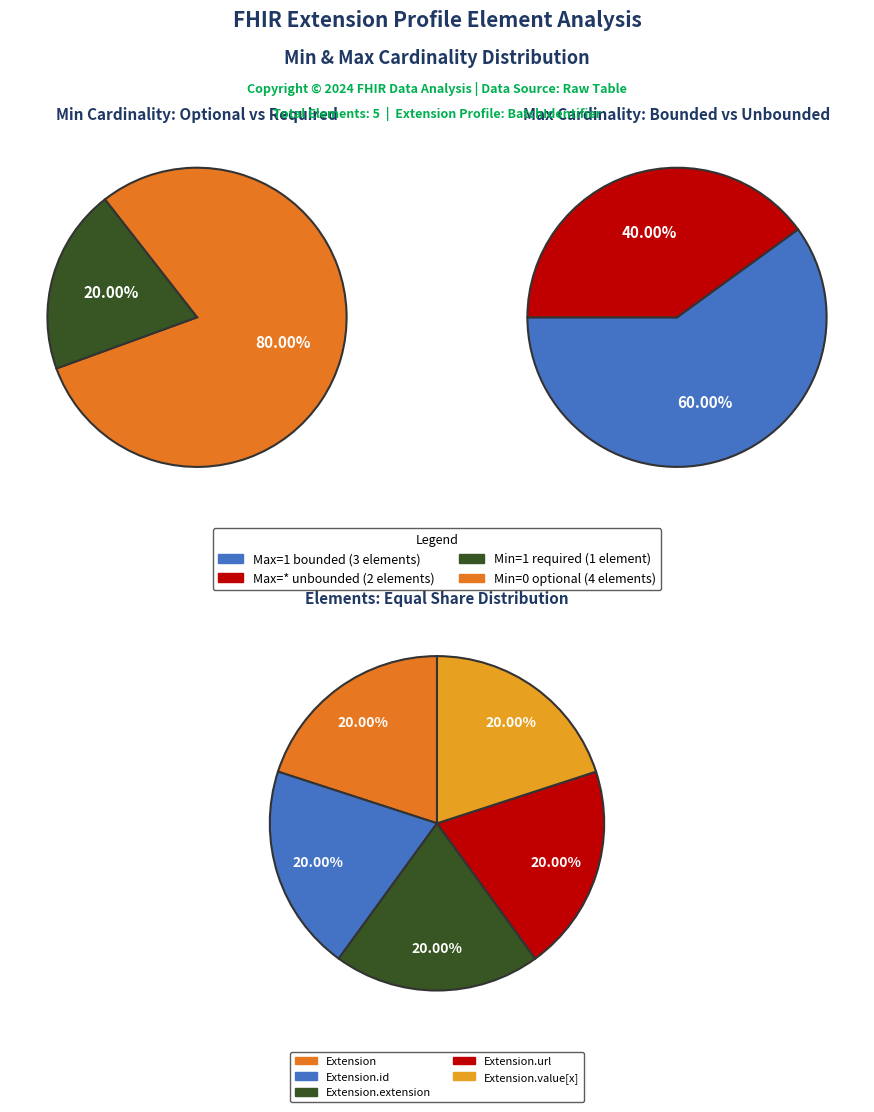

Rank the categories by value from lowest to highest.

Extension, Extension.id, Extension.url, Extension.value[x], Extension.extension